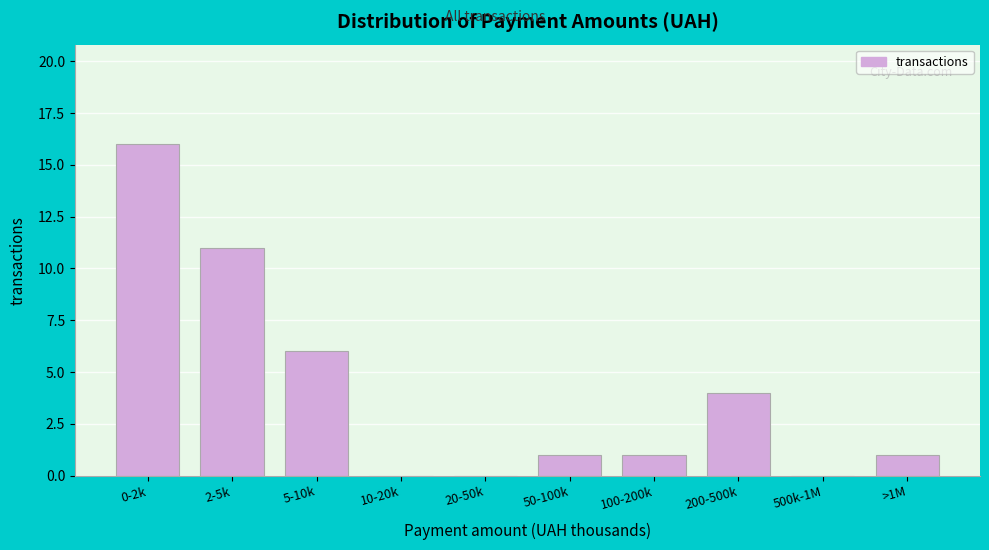

Reading left to right, what are all the values shown in this chart?

0-2k=16	2-5k=11	5-10k=6	10-20k=0	20-50k=0	50-100k=1	100-200k=1	200-500k=4	500k-1M=0	>1M=1